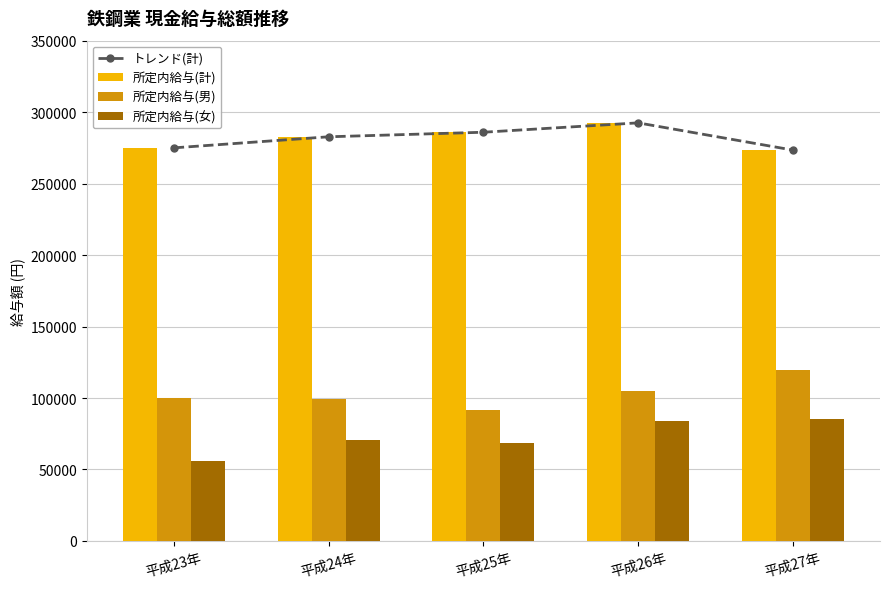

Does the chart contain any negative values?

No